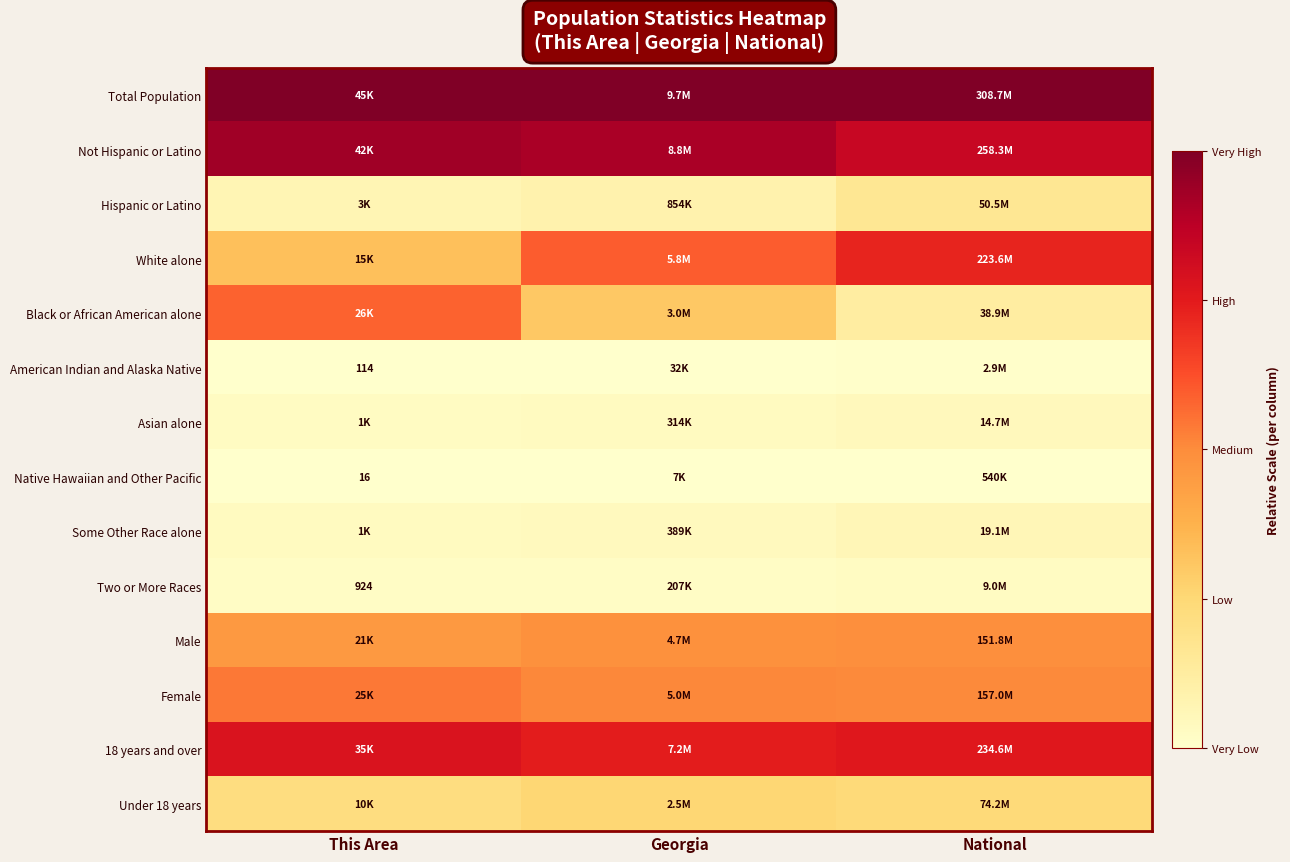

Rank the categories by American Indian and Alaska Native value from highest to lowest.

National, Georgia, This Area